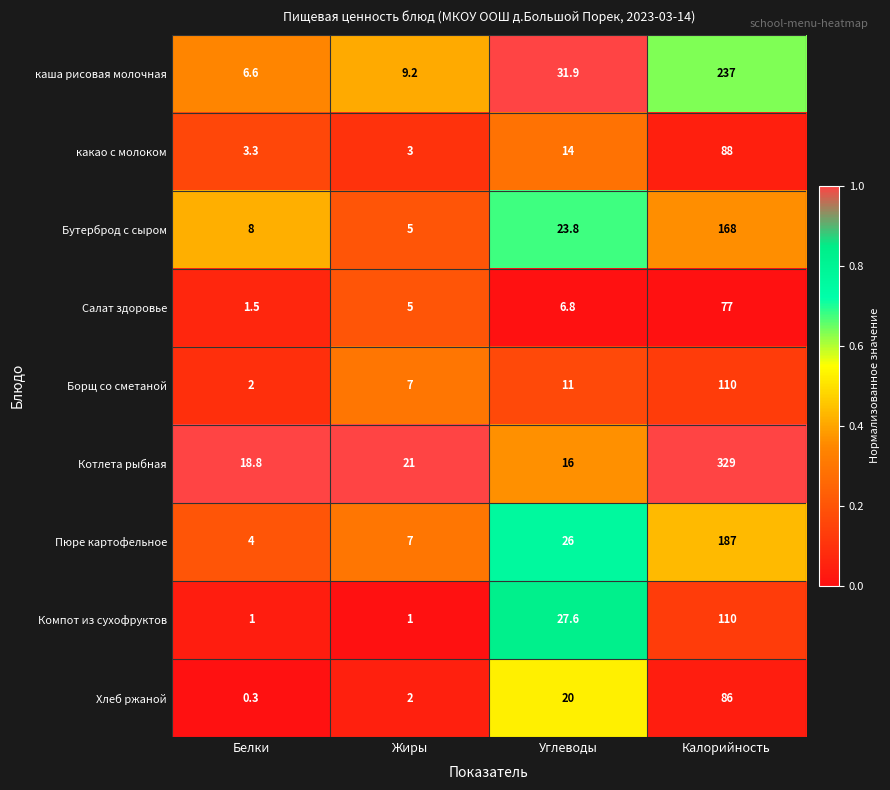

Is it true that какао с молоком equals 3.3 at Белки?

True